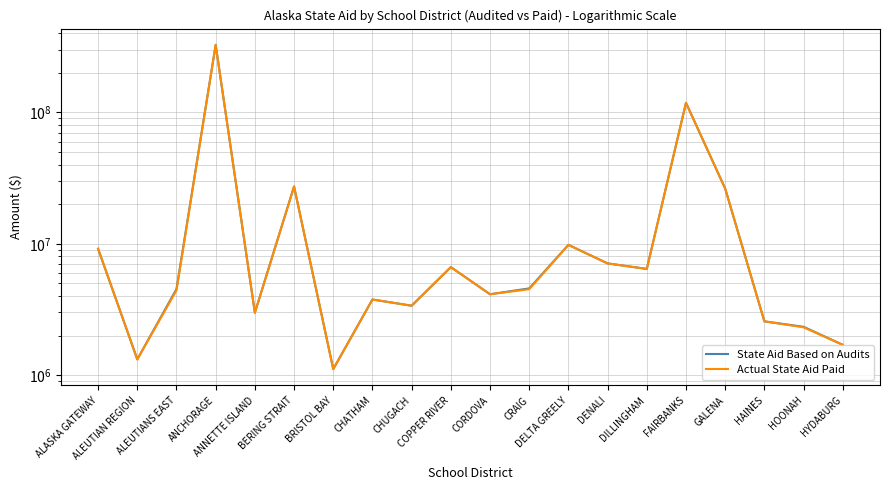

Between which two adjacent categories do State Aid Based on Audits and Actual State Aid Paid first intersect?

ALEUTIANS EAST and ANCHORAGE